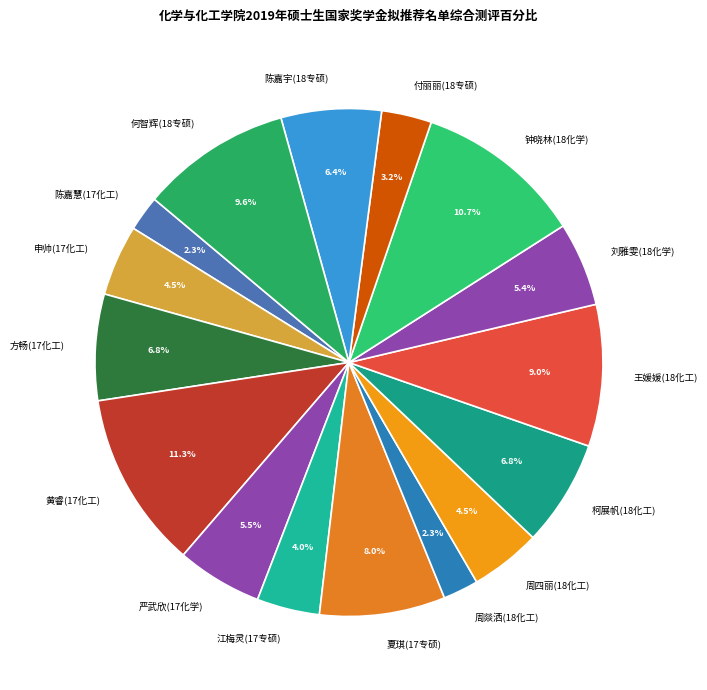

Which slice is the largest?

黄睿(17化工)